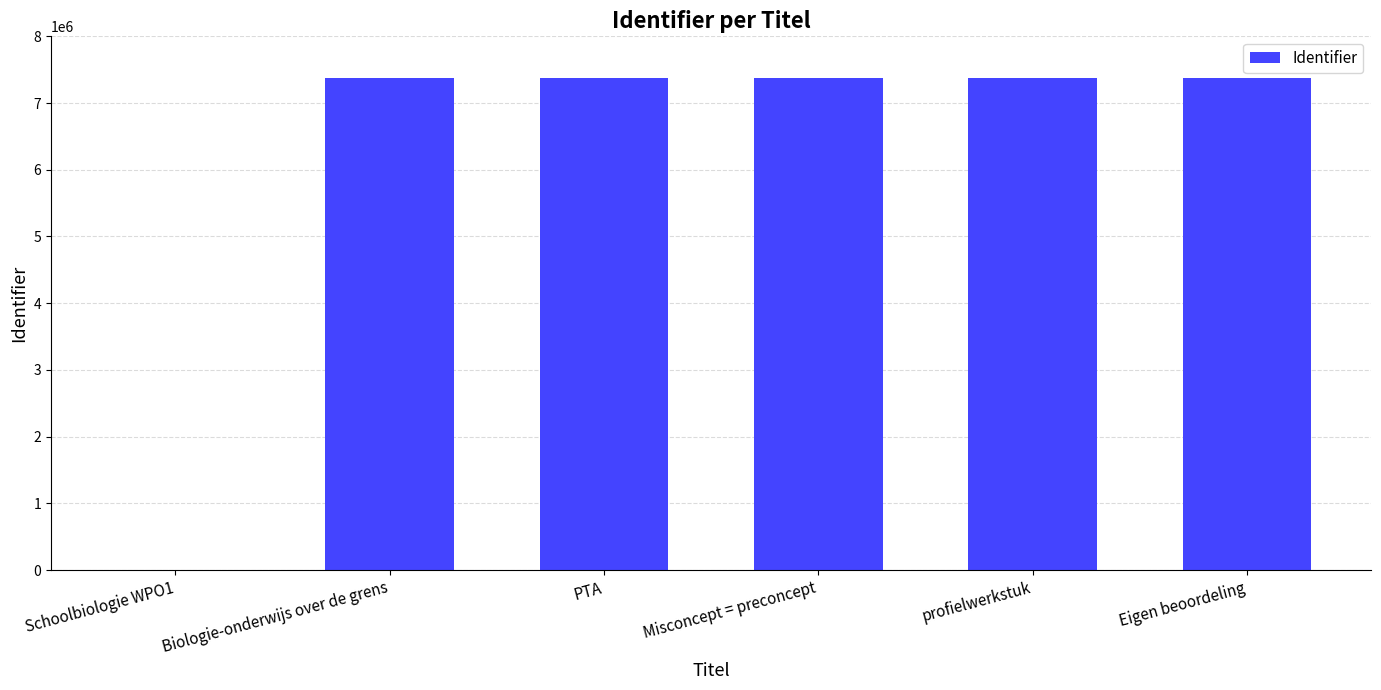

Read the value at Biologie-onderwijs over de grens, to the nearest 10.

7370900